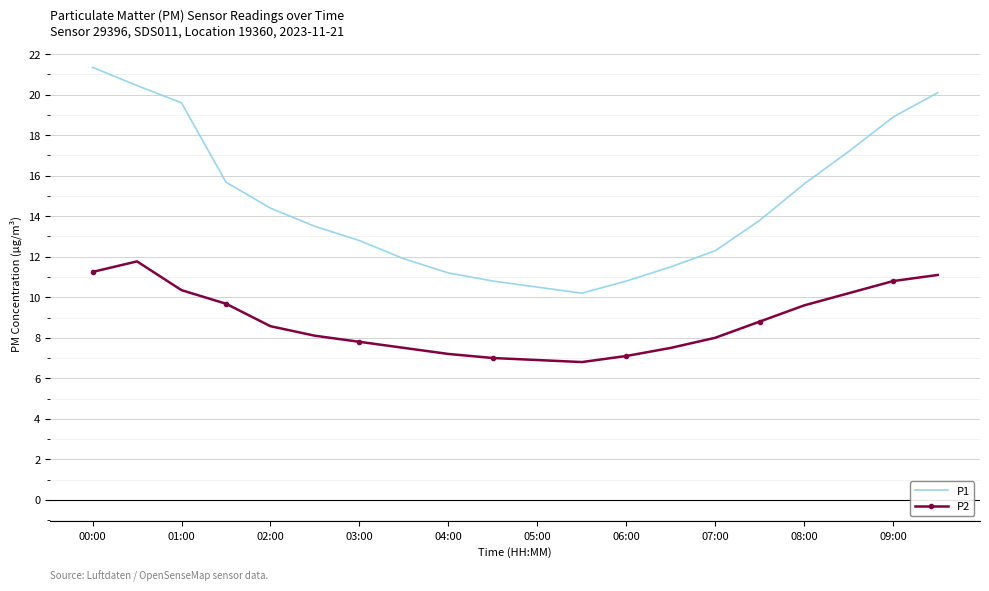

What is the maximum value for P1?

21.4